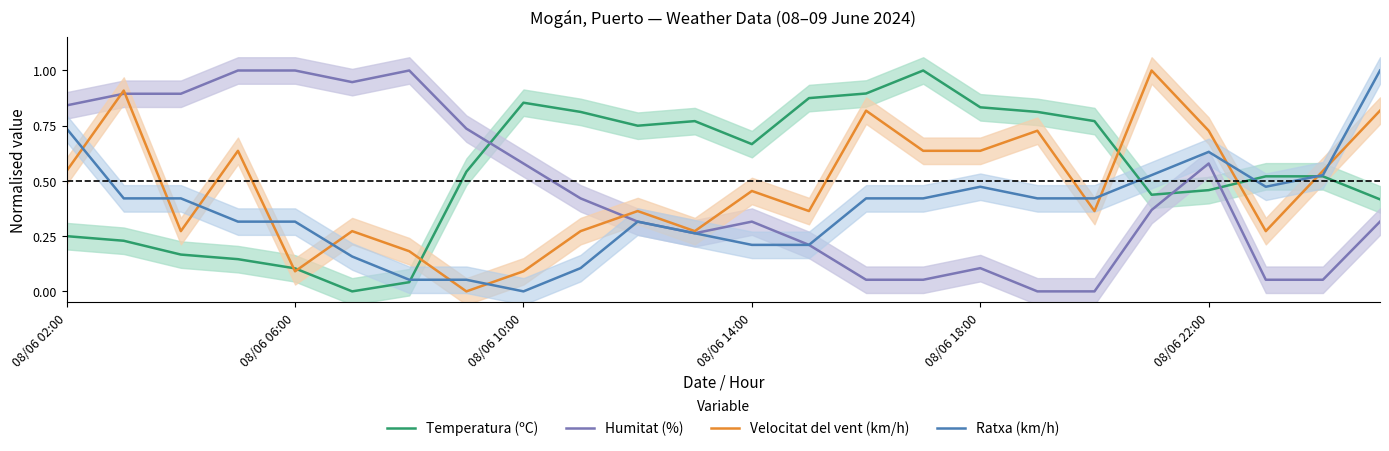

What is the maximum value for Velocitat del vent (km/h)?

1.0